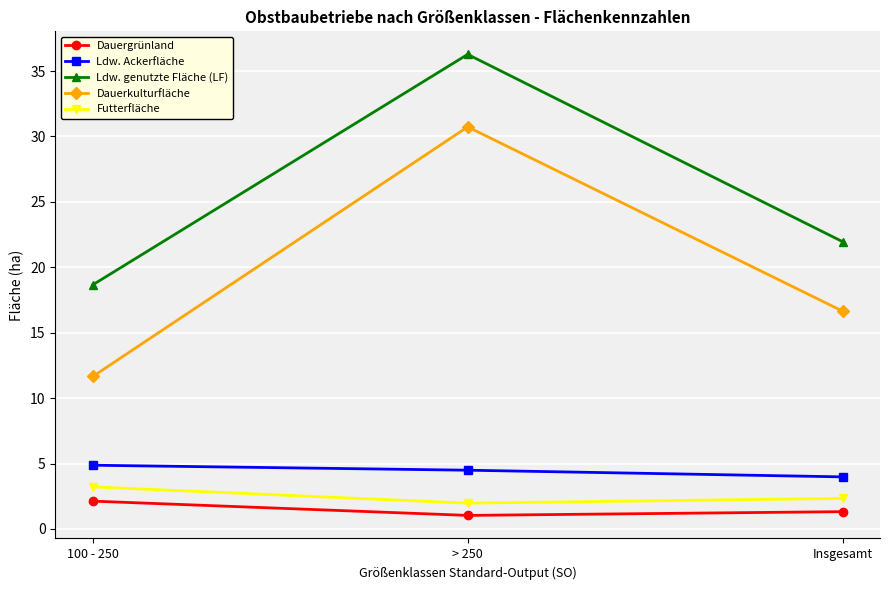

Rank the categories by Dauerkulturfläche value from lowest to highest.

100 - 250, Insgesamt, > 250